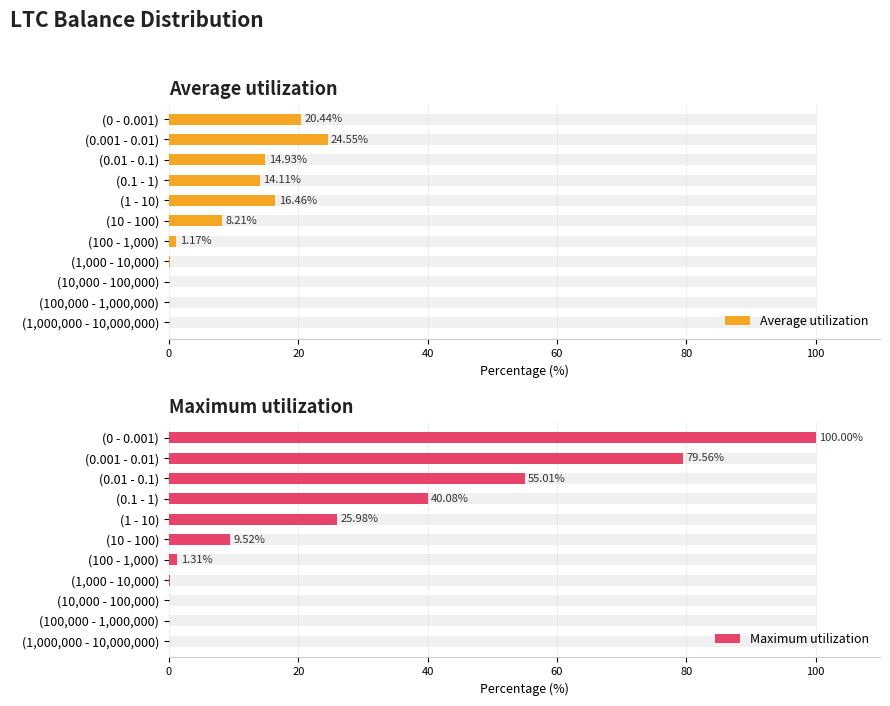

What are all the series names shown in the legend?

Average utilization, Maximum utilization